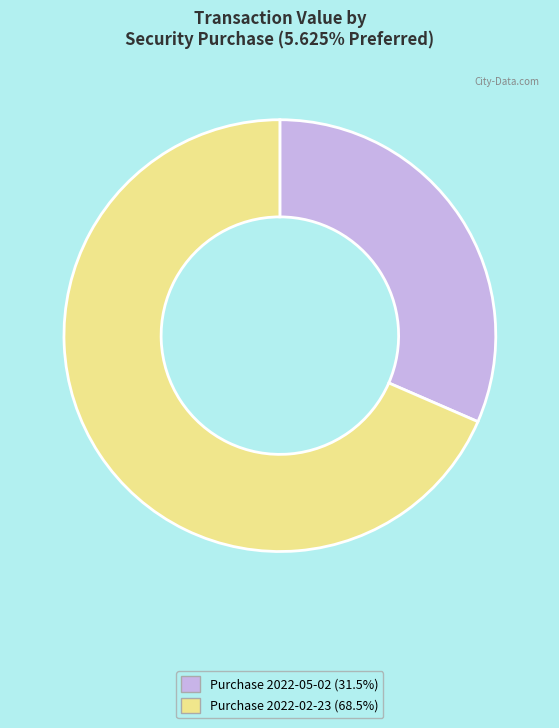

What is the ratio of the value at Purchase 2022-02-23 (68.5%) to the value at Purchase 2022-05-02 (31.5%)?

2.2